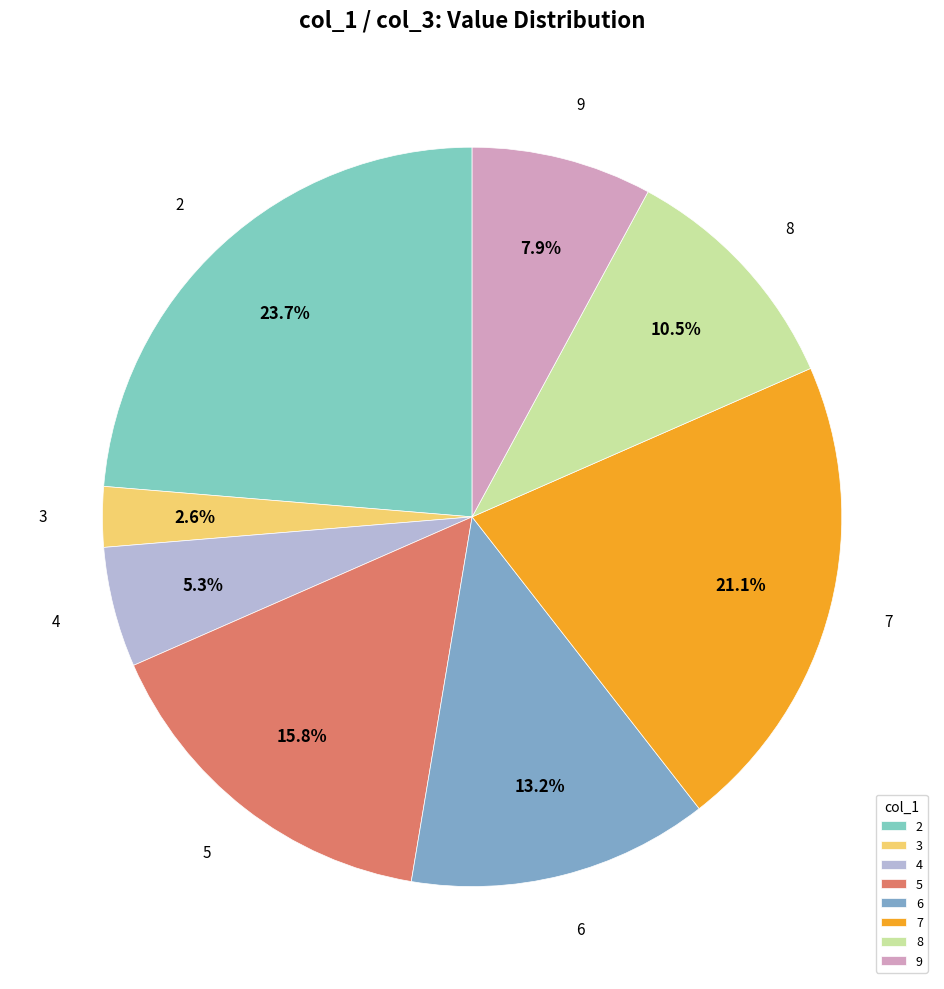

Which slice is the largest?

2